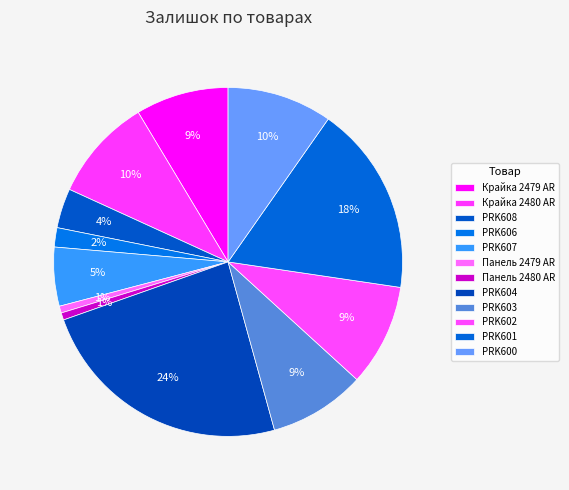

How many slices are in this pie chart?

12